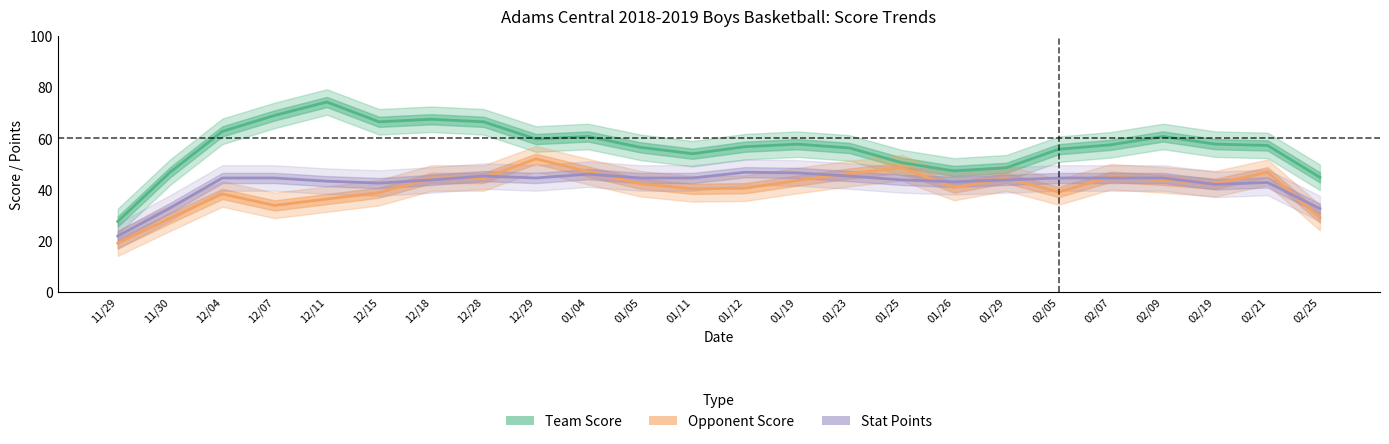

List the labels in order of Opponent Score value, smallest first.

11/29, 11/30, 02/25, 12/07, 12/11, 12/04, 12/15, 02/05, 01/11, 01/12, 01/26, 01/05, 02/19, 01/19, 02/09, 12/18, 12/28, 01/29, 02/07, 01/23, 02/21, 01/04, 01/25, 12/29